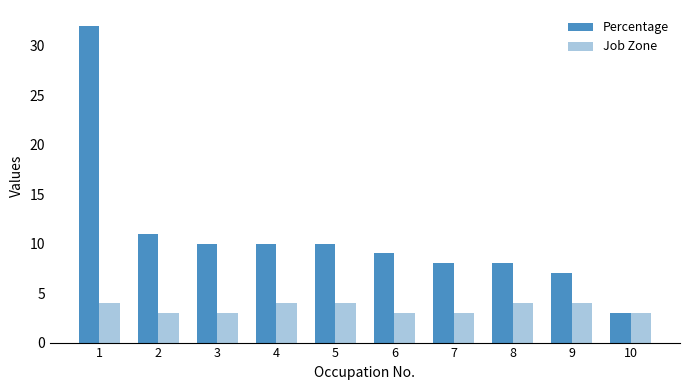

What are all the series names shown in the legend?

Percentage, Job Zone